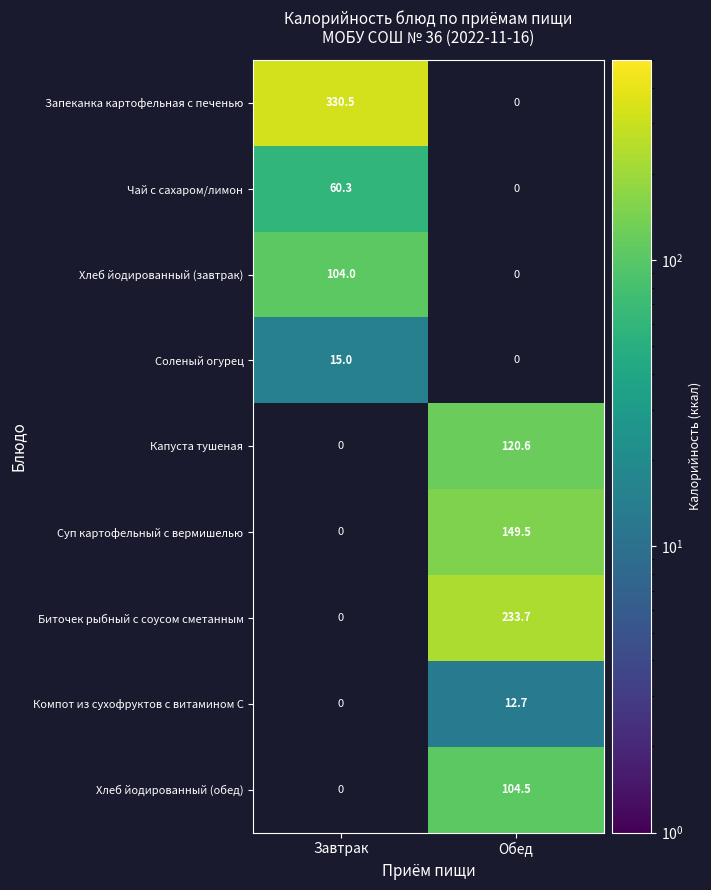

Is it true that Суп картофельный с вермишелью equals 149.5 at Обед?

True